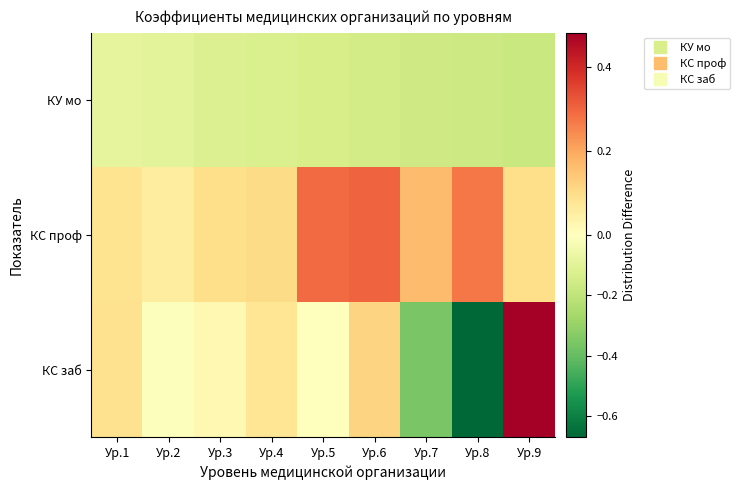

Reading left to right, extract all data points from this chart.

КУ мо: Ур.1=-0.1	Ур.2=-0.1	Ур.3=-0.1	Ур.4=-0.1	Ур.5=-0.1	Ур.6=-0.1	Ур.7=-0.2	Ур.8=-0.2	Ур.9=-0.2
КС проф: Ур.1=0.1	Ур.2=0.1	Ур.3=0.1	Ур.4=0.1	Ур.5=0.3	Ур.6=0.3	Ур.7=0.2	Ур.8=0.3	Ур.9=0.1
КС заб: Ур.1=0.1	Ур.2=-0.0	Ур.3=0.0	Ур.4=0.1	Ур.5=-0.0	Ур.6=0.1	Ур.7=-0.4	Ур.8=-0.7	Ур.9=0.5